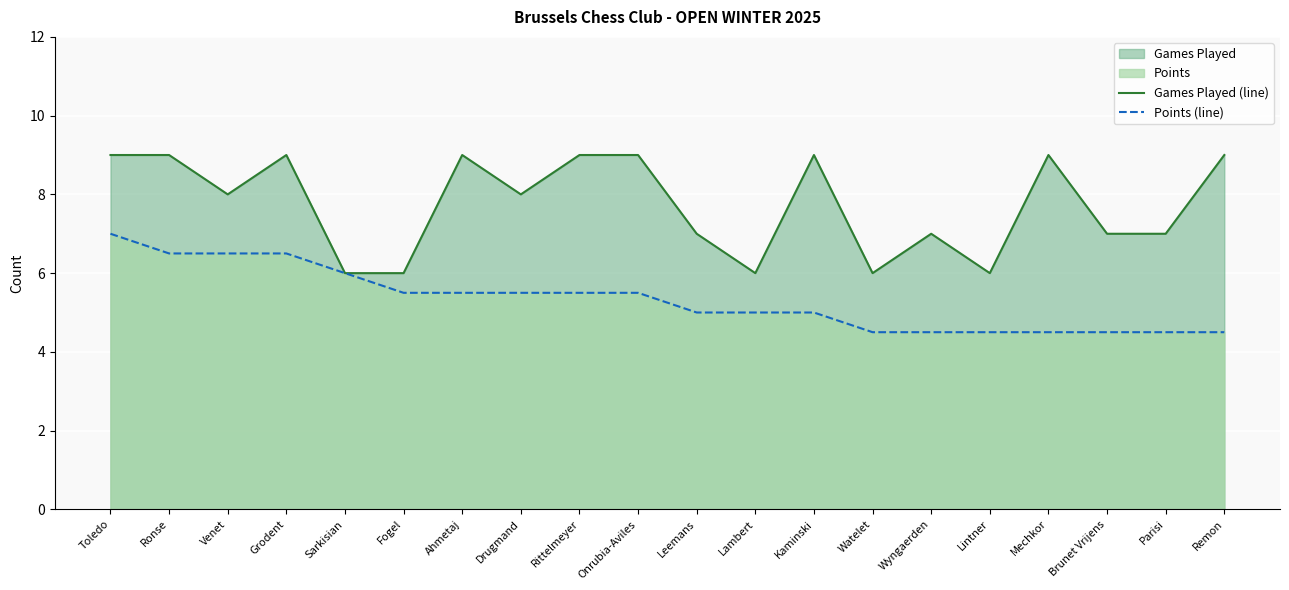

What is the total value across all series at Venet?

14.5